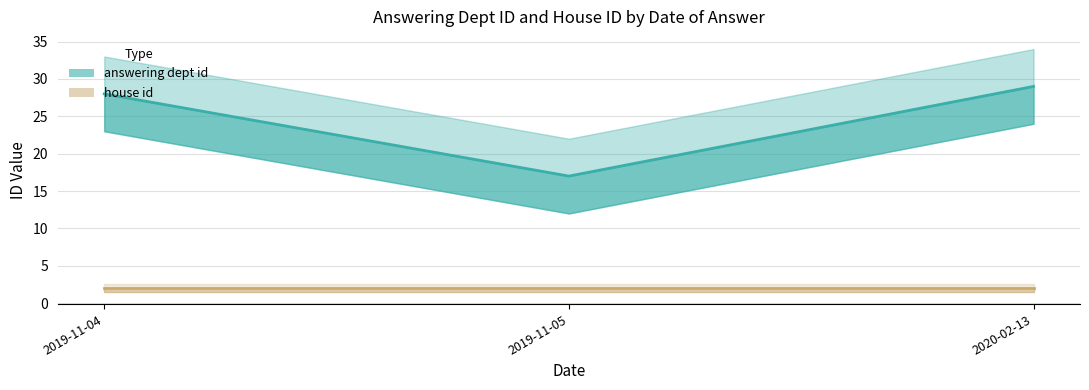

How many lines are shown in the chart?

2